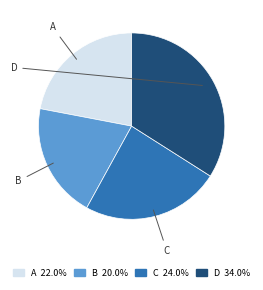

Does any single category account for the majority?

No